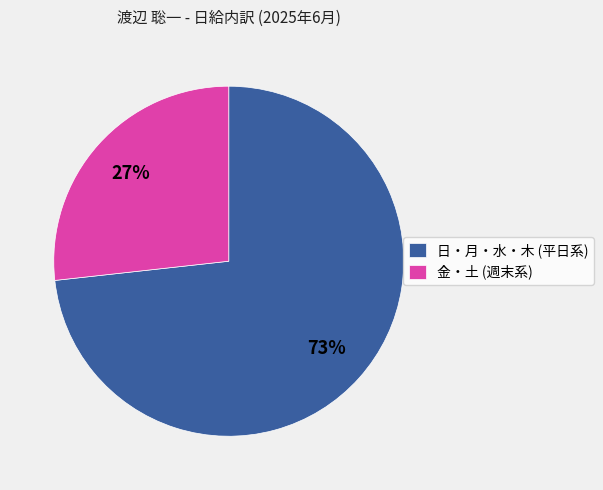

Which category has the smallest portion of the pie?

金・土 (週末系)